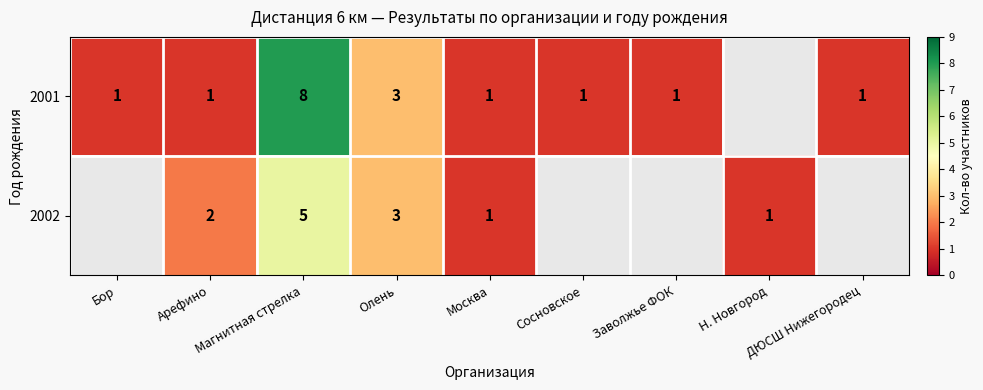

What is the total value across all series at Олень?

6